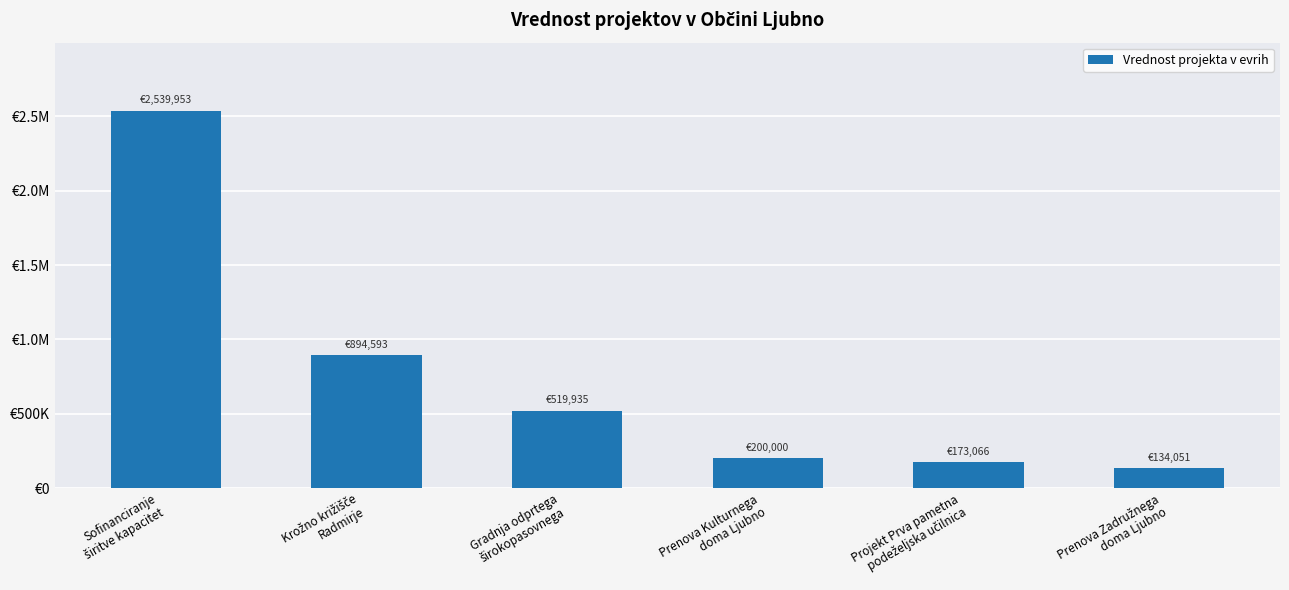

What is the minimum value shown in the chart?

134051.0